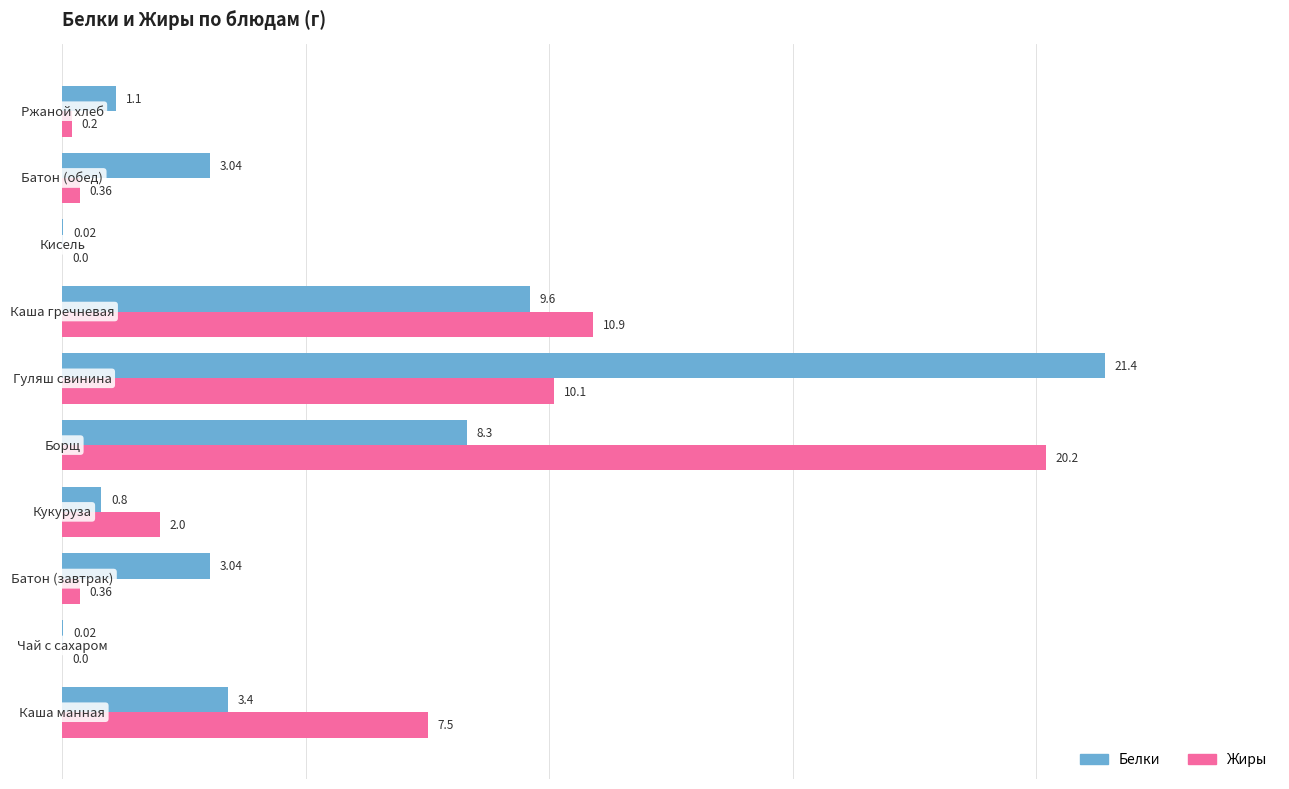

Which series has the largest total across all categories?

Жиры